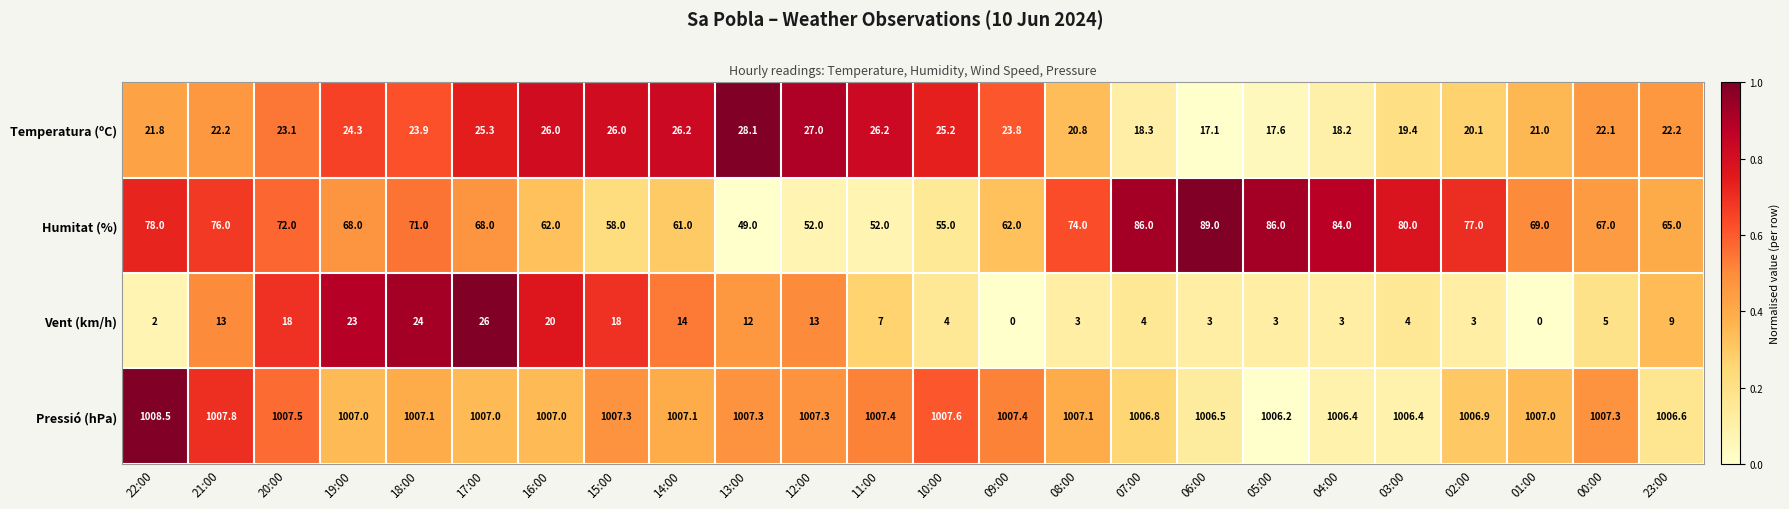

At which label does Pressió (hPa) reach its peak?

22:00